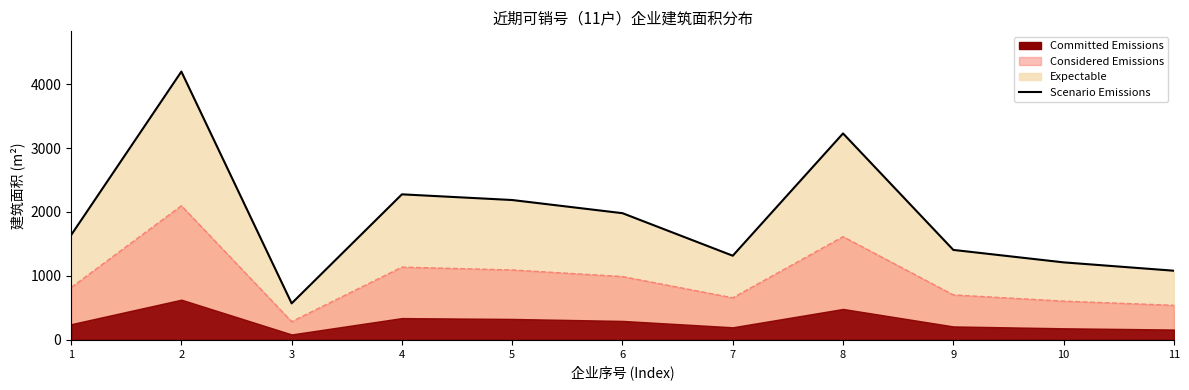

Reading left to right, transcribe all the data shown in this chart.

1638.6	4195.6	571.6	2276.3	2187.2	1981.5	1316.4	3228.5	1407.1	1212.5	1081.8